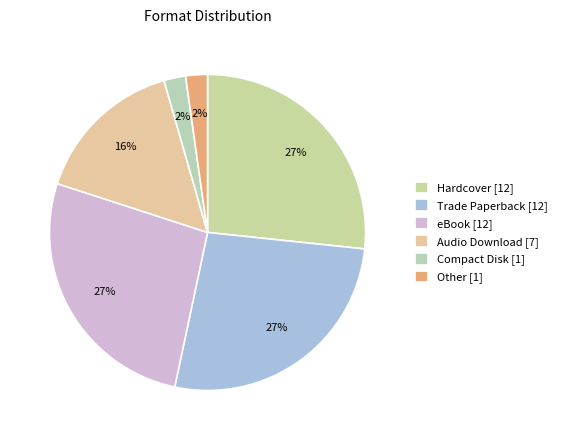

The Audio Download slice represents 16% of the pie. True or false?

True